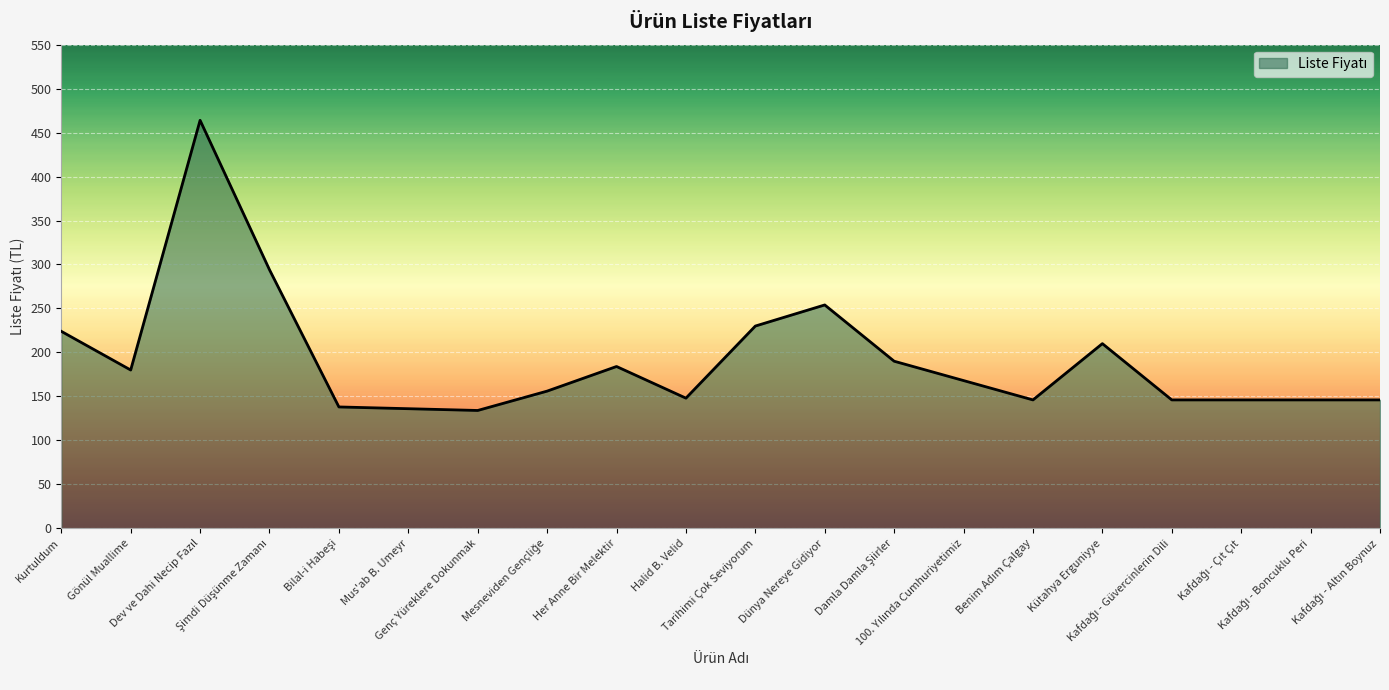

What is the maximum value shown in the chart?

464